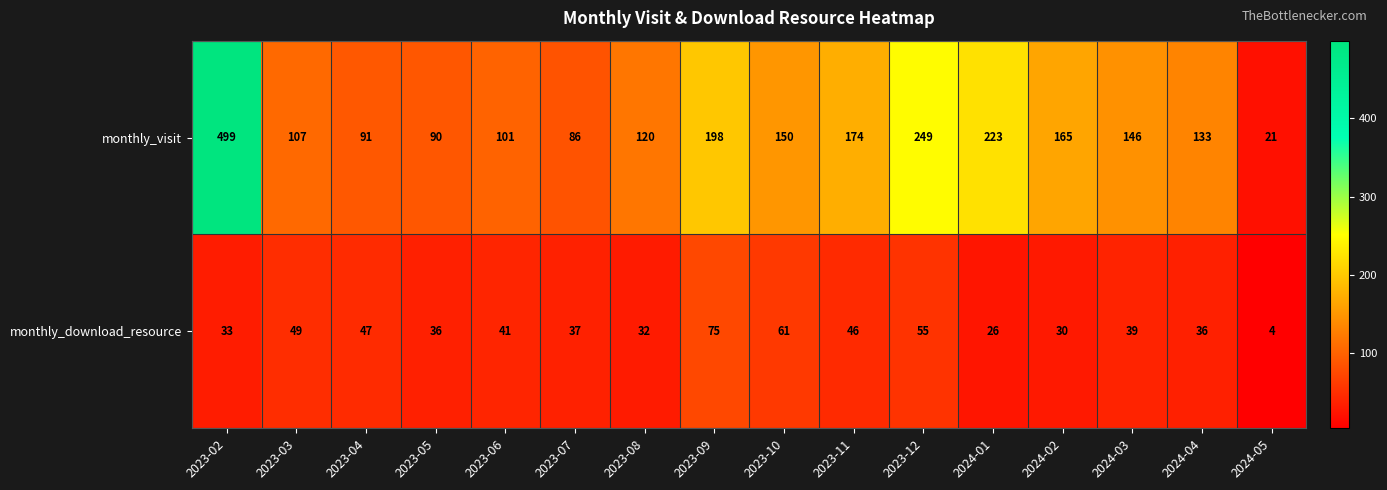

At which label is monthly_download_resource closest to 39?

2024-03